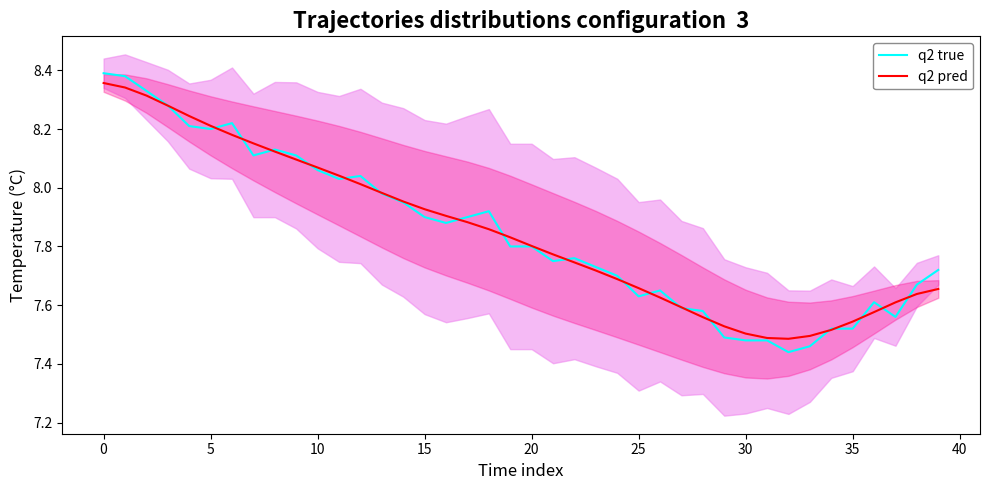

The value of q2 pred at 26 is 7.6. True or false?

True